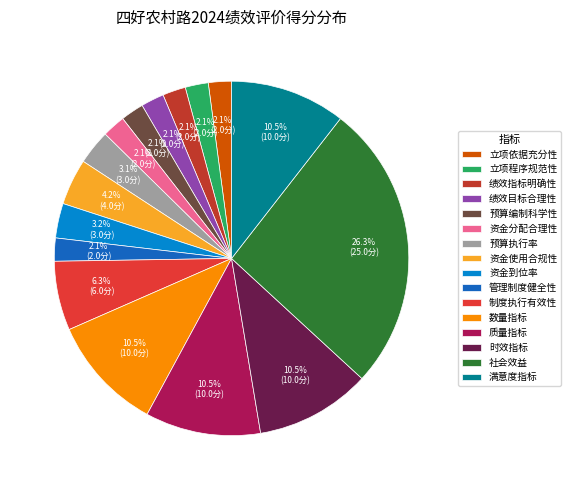

Is there any slice that represents more than half of the pie?

No